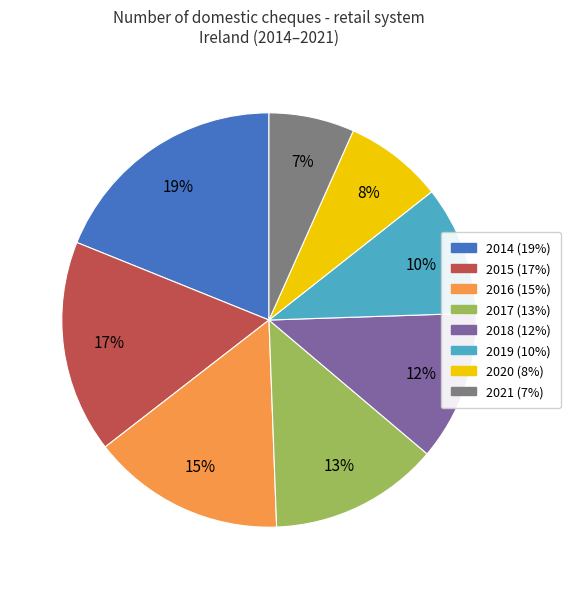

True or false: 2017 accounts for 3% of the total.

False